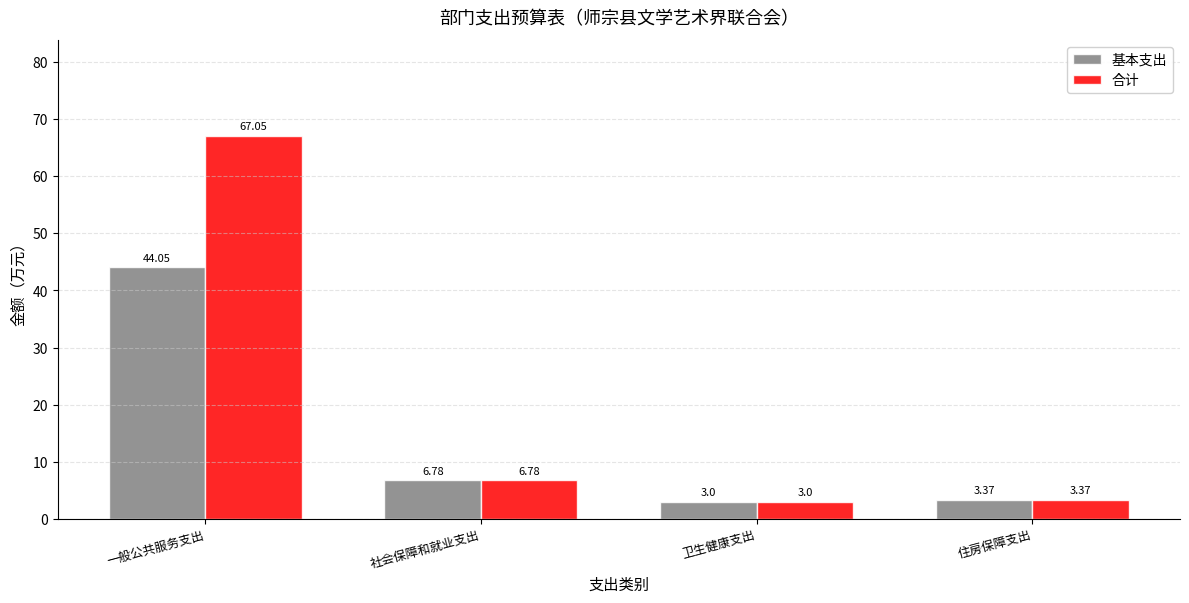

How many data points does each series have?

4